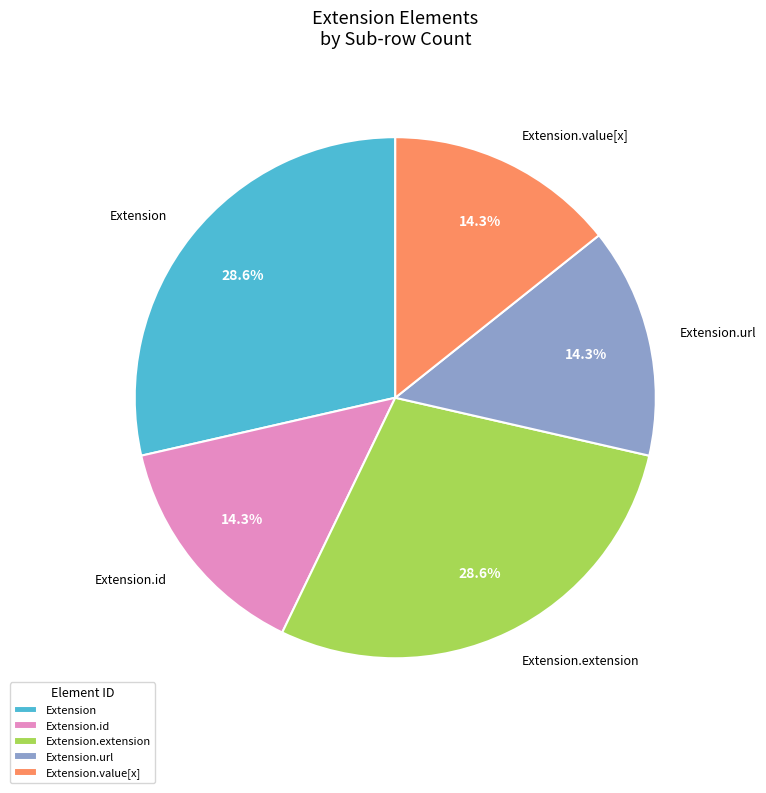

Does Extension.extension represent more than half of the total?

No